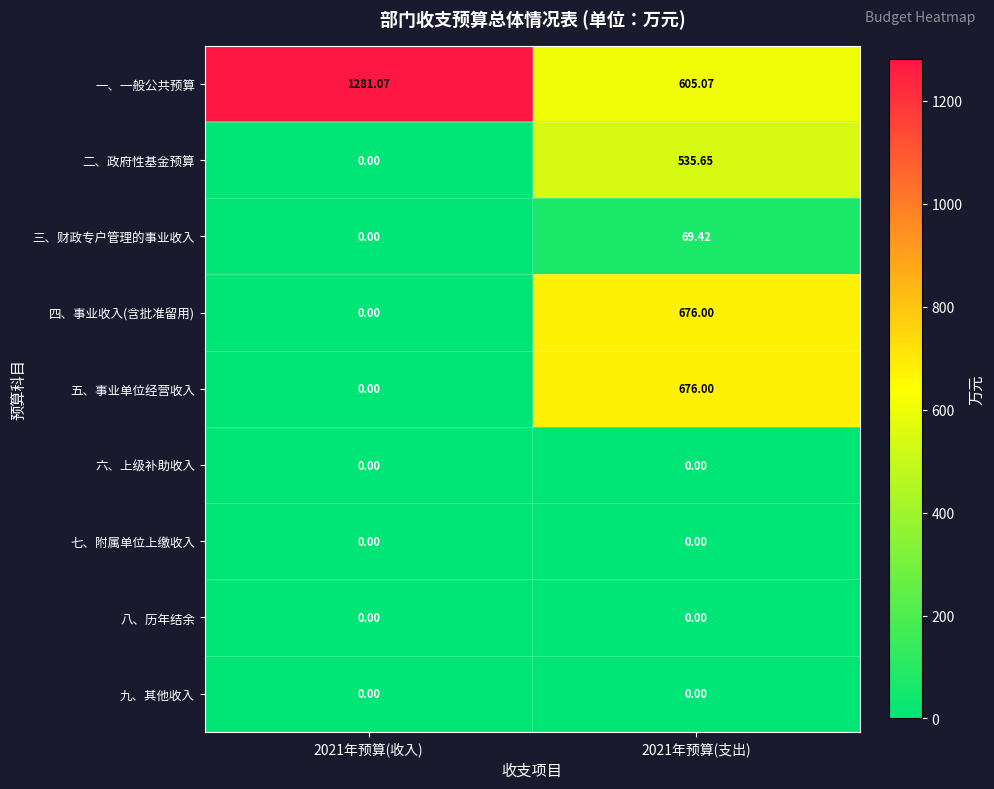

Which series has the largest total across all categories?

一、一般公共预算